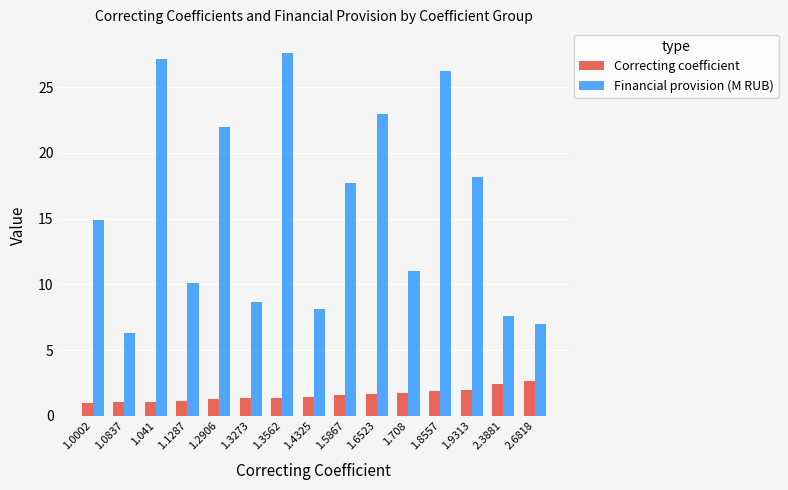

What is the highest value of the Correcting coefficient series?

2.7